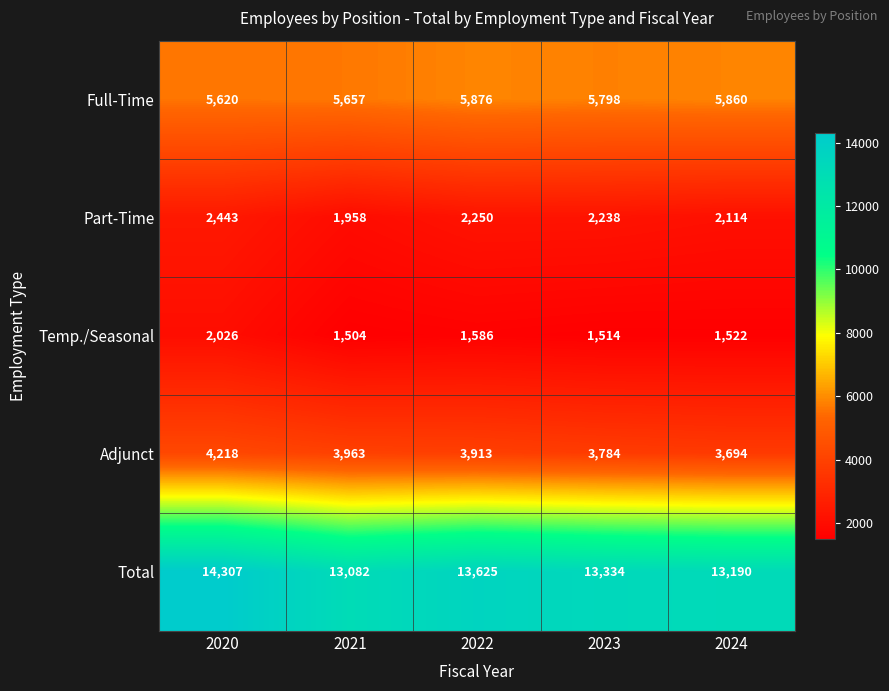

What is the lowest value of the Part-Time series?

1958